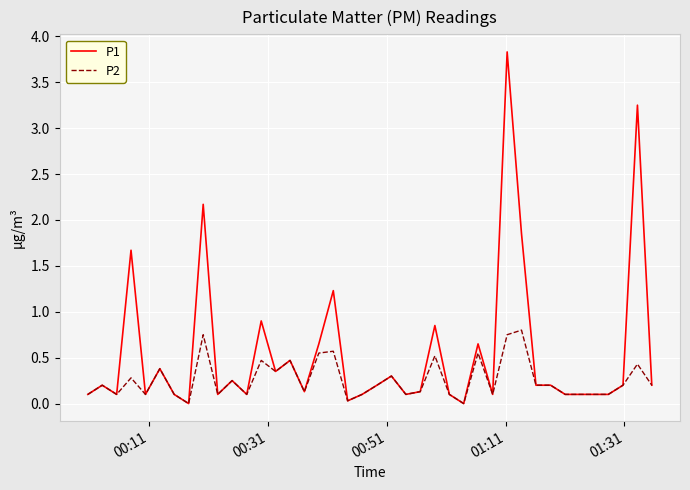

List the series in order of their peak value, highest first.

P1, P2